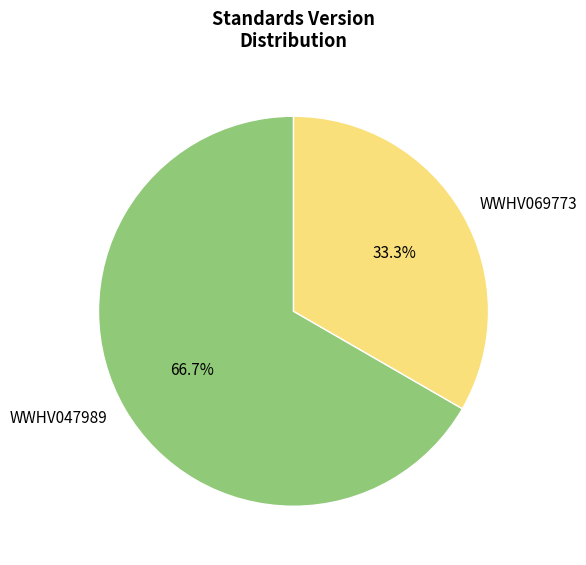

What is the total percentage of WWHV069773 and WWHV047989?

100.0%